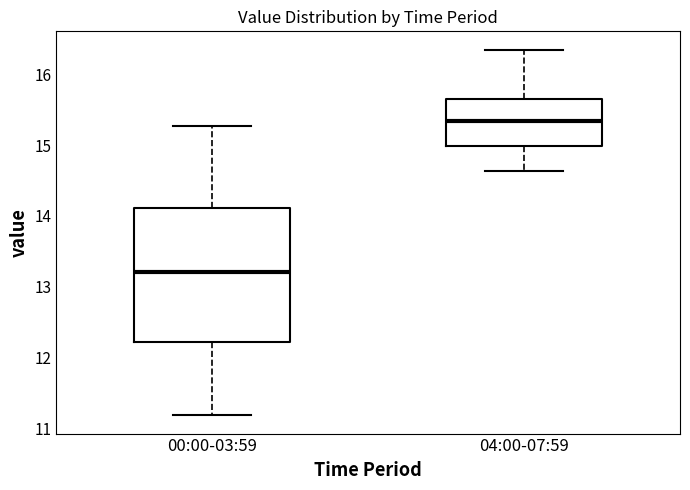

Which box's median line is the highest?

04:00-07:59